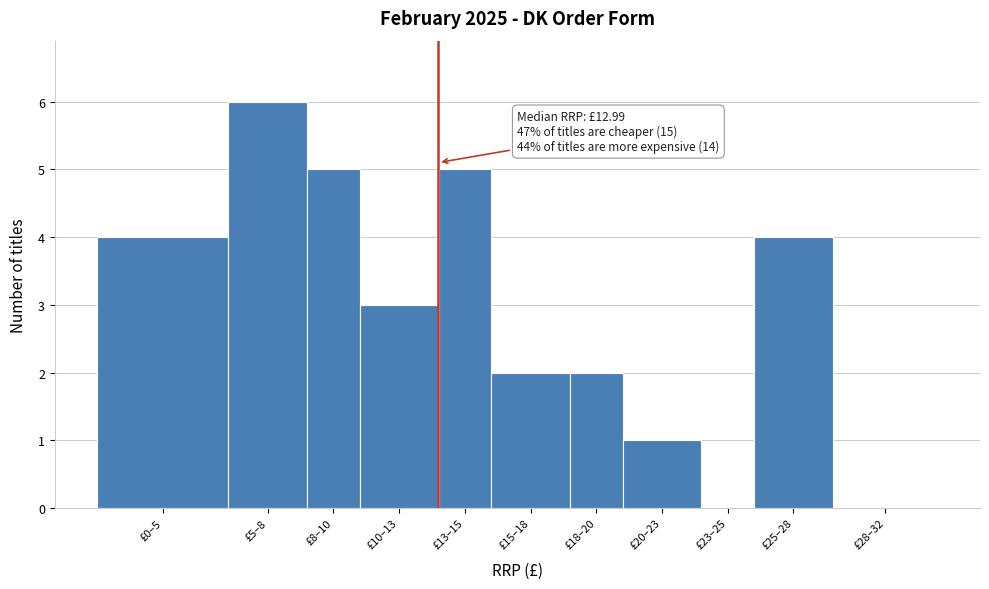

Reading right to left, what are all the values shown in this chart?

£28–32=0	£25–28=4	£23–25=0	£20–23=1	£18–20=2	£15–18=2	£13–15=5	£10–13=3	£8–10=5	£5–8=6	£0–5=4